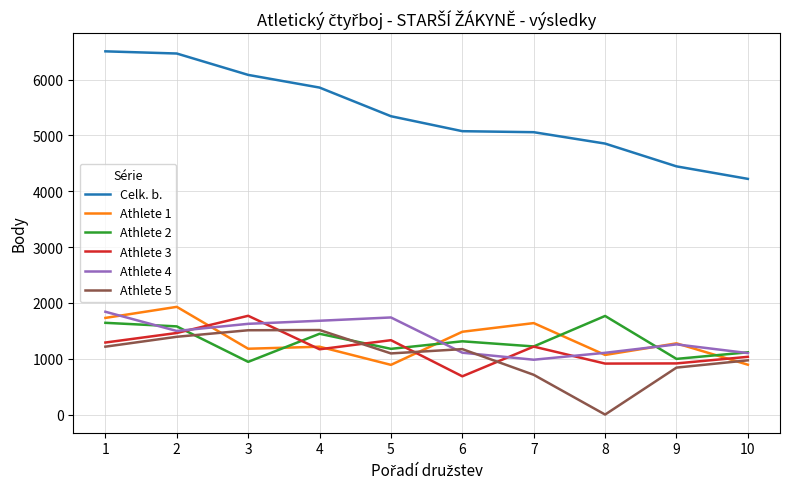

Where is the first local minimum for Athlete 5?

5